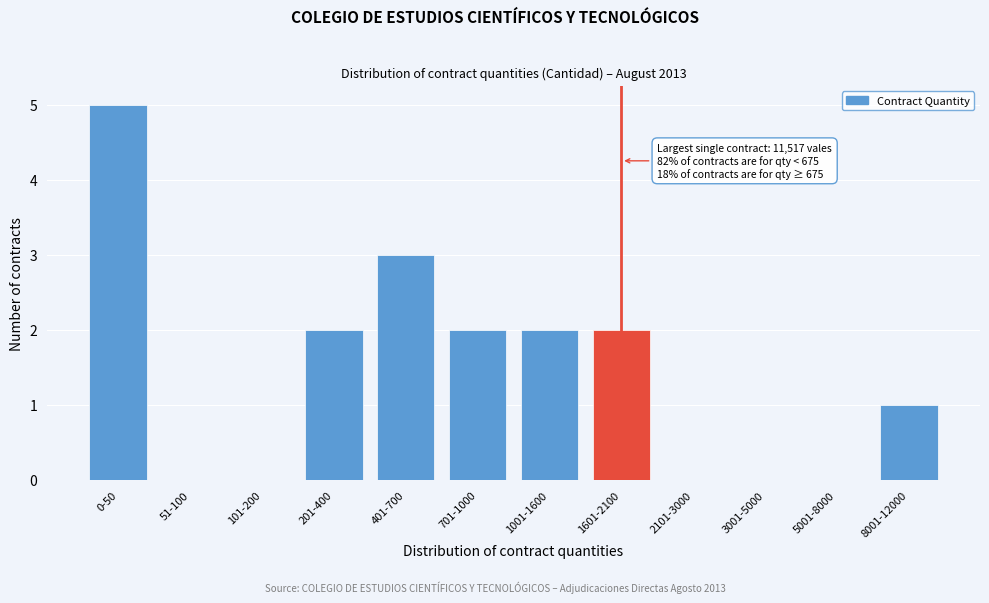

The chart shows a value of 1 at 1601-2100. True or false?

False